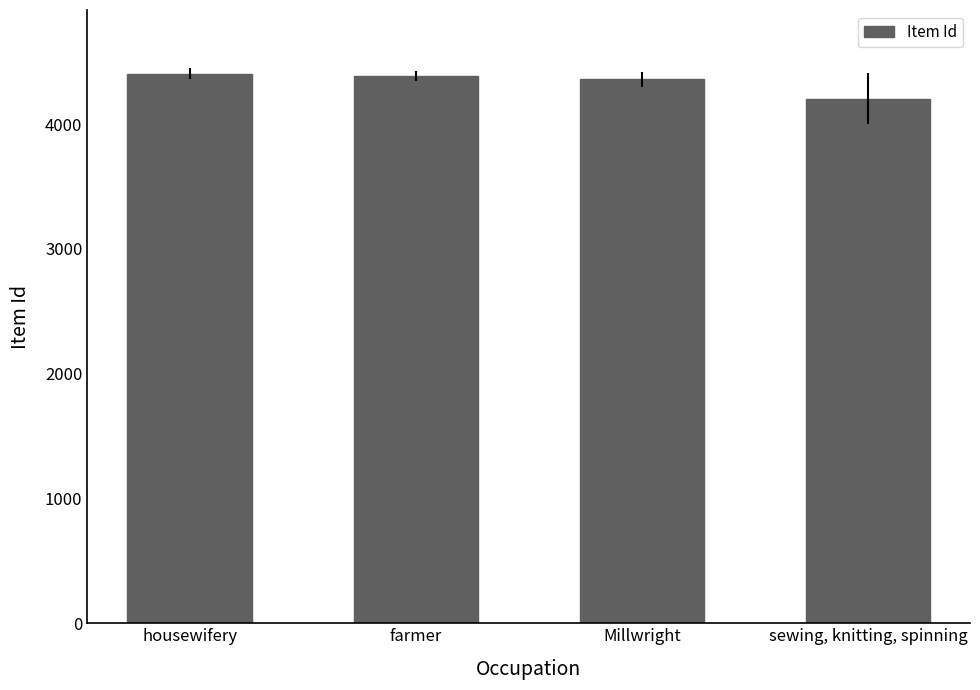

At which category does the chart reach its minimum across all series?

sewing, knitting, spinning